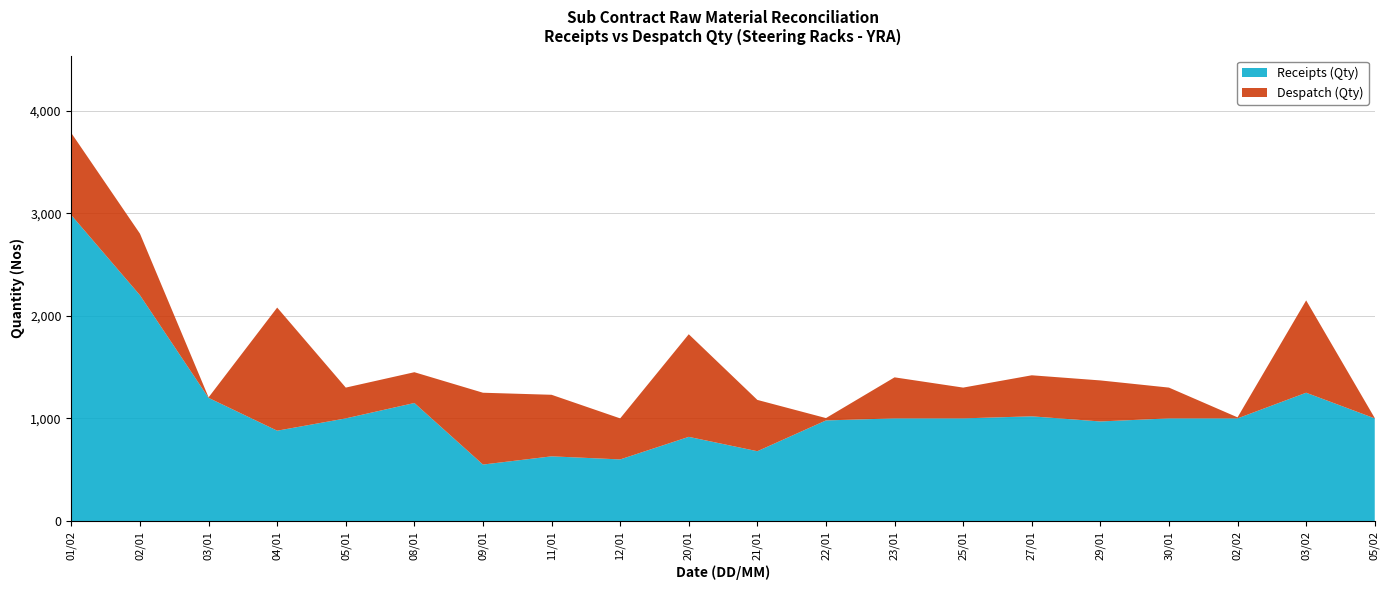

Reading left to right, list all the values displayed in this chart.

Receipts (Qty): 2980	2200	1200	880	1000	1150	550	630	600	820	680	980	1000	1000	1020	970	1000	1000	1250	1000
Despatch (Qty): 800	600	5	1200	300	300	700	600	400	1000	500	23	400	300	400	400	300	10	900	3